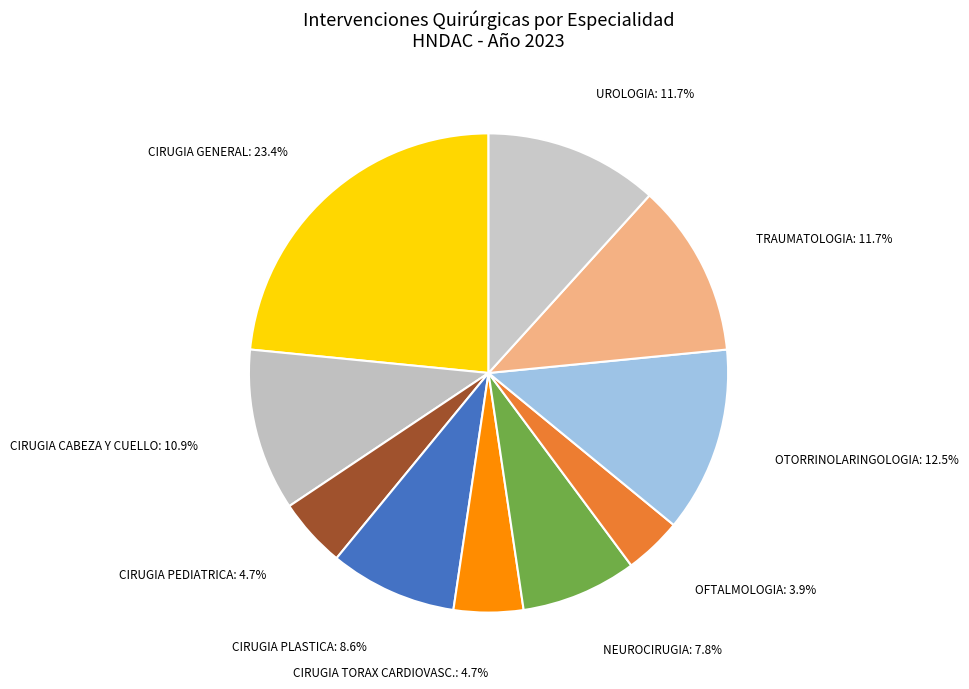

Count the number of slices in the pie.

10